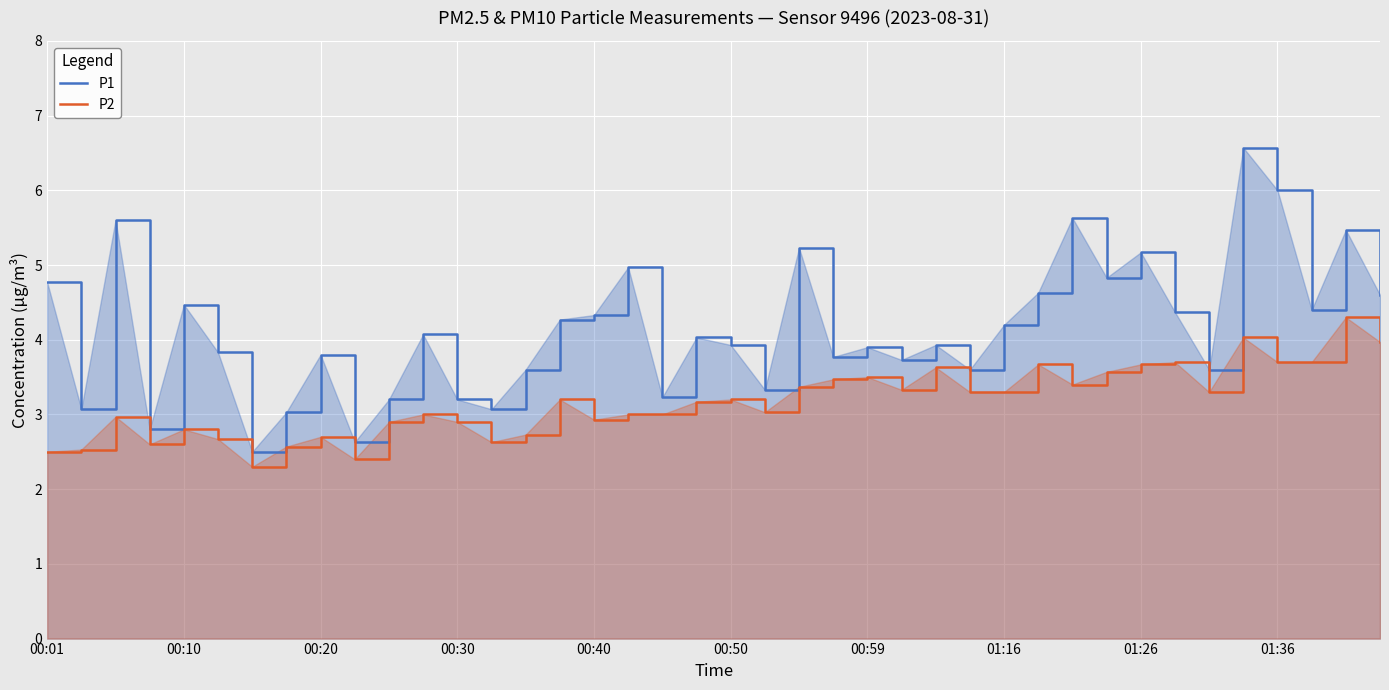

Which series has the largest total across all categories?

P1